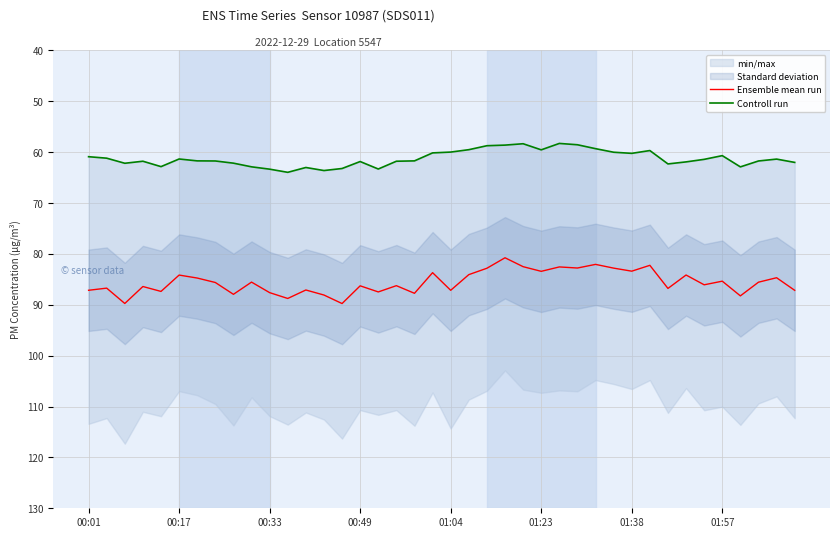

Rank the series at 01:38 from highest to lowest value.

Ensemble mean run, Controll run